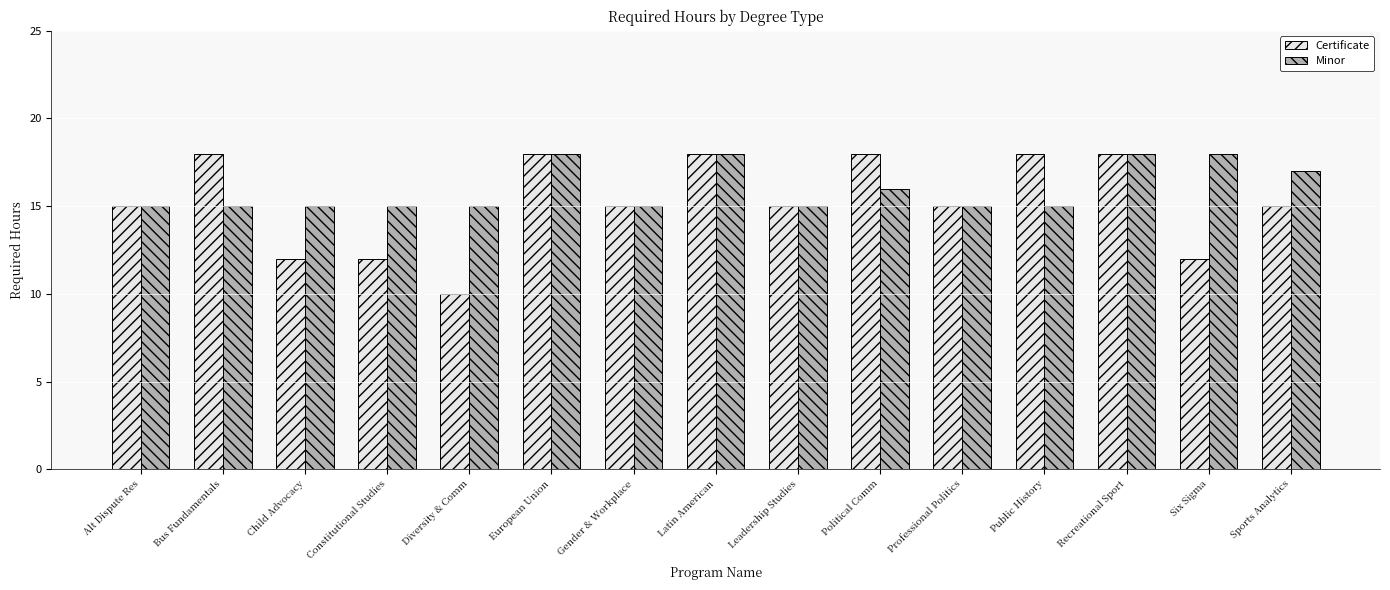

How many bars are there in total?

30